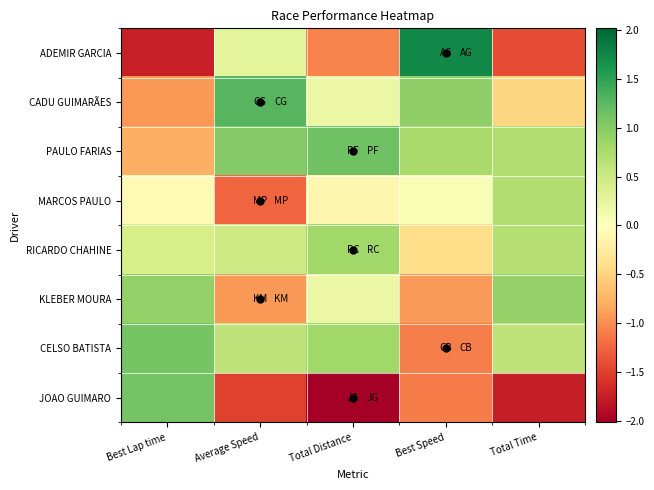

Reading left to right, list all the values displayed in this chart.

ADEMIR GARCIA: Best Lap time=-1.7	Average Speed=0.3	Total Distance=-1.1	Best Speed=1.7	Total Time=-1.4
CADU GUIMARÃES: Best Lap time=-0.9	Average Speed=1.3	Total Distance=0.2	Best Speed=0.9	Total Time=-0.5
PAULO FARIAS: Best Lap time=-0.8	Average Speed=1.0	Total Distance=1.1	Best Speed=0.8	Total Time=0.7
MARCOS PAULO: Best Lap time=-0.1	Average Speed=-1.3	Total Distance=-0.1	Best Speed=0.1	Total Time=0.7
RICARDO CHAHINE: Best Lap time=0.4	Average Speed=0.5	Total Distance=0.8	Best Speed=-0.4	Total Time=0.7
KLEBER MOURA: Best Lap time=0.9	Average Speed=-0.9	Total Distance=0.2	Best Speed=-0.9	Total Time=0.9
CELSO BATISTA: Best Lap time=1.1	Average Speed=0.6	Total Distance=0.8	Best Speed=-1.1	Total Time=0.6
JOAO GUIMARO: Best Lap time=1.1	Average Speed=-1.5	Total Distance=-2.0	Best Speed=-1.1	Total Time=-1.8